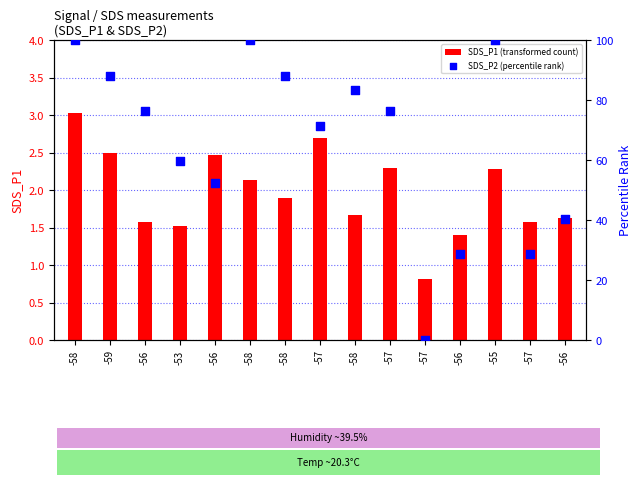

Is the value of SDS_P1 (transformed count) at -56 greater than the value of SDS_P2 (percentile rank) at -55?

No